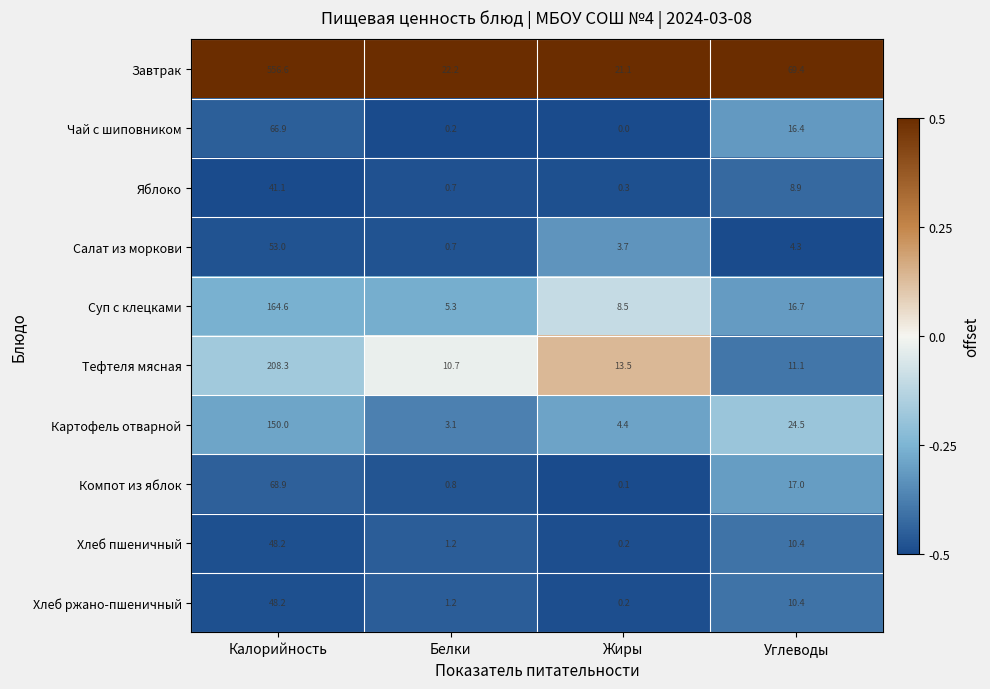

Is it true that Завтрак equals 112.3 at Углеводы?

False